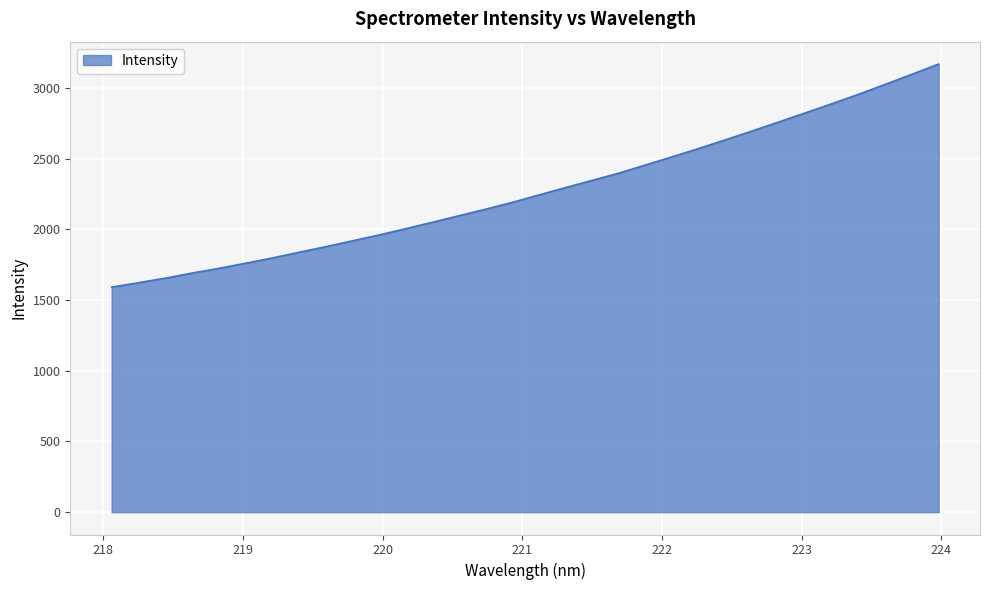

What is the greatest value displayed?

3169.5